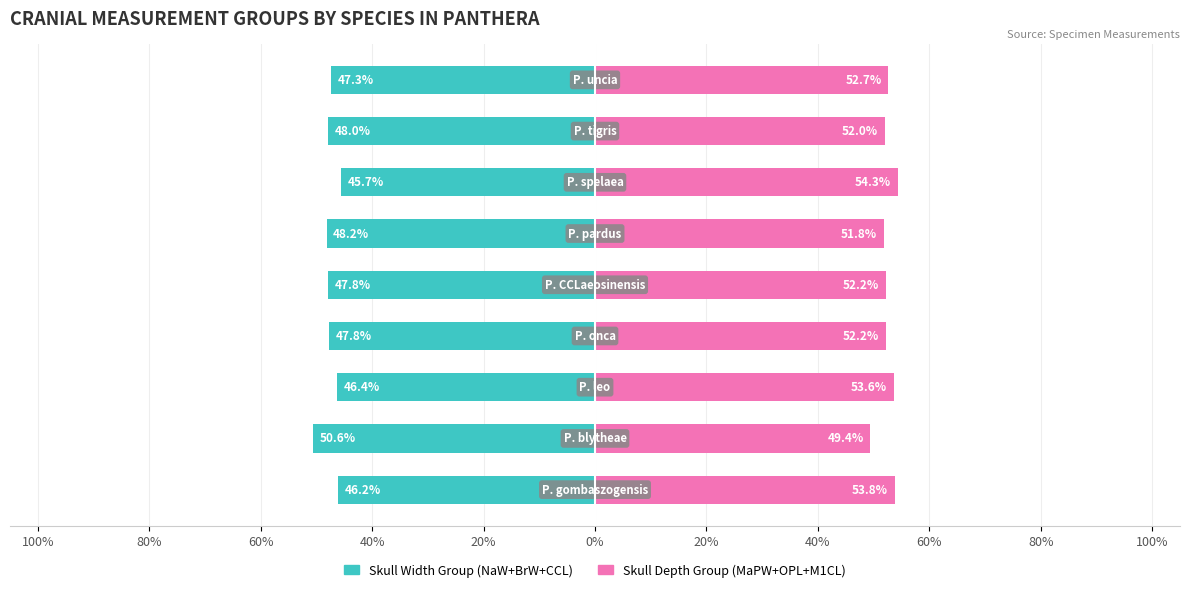

Reading right to left, list all the values displayed in this chart.

Skull Width Group (NaW+BrW+CCL): 60%=-47.3	40%=-48.0	20%=-45.7	0%=-48.2	20%=-47.8	40%=-47.8	60%=-46.4	80%=-50.6	100%=-46.2
Skull Depth Group (MaPW+OPL+M1CL): 60%=52.7	40%=52.0	20%=54.3	0%=51.8	20%=52.2	40%=52.2	60%=53.6	80%=49.4	100%=53.8